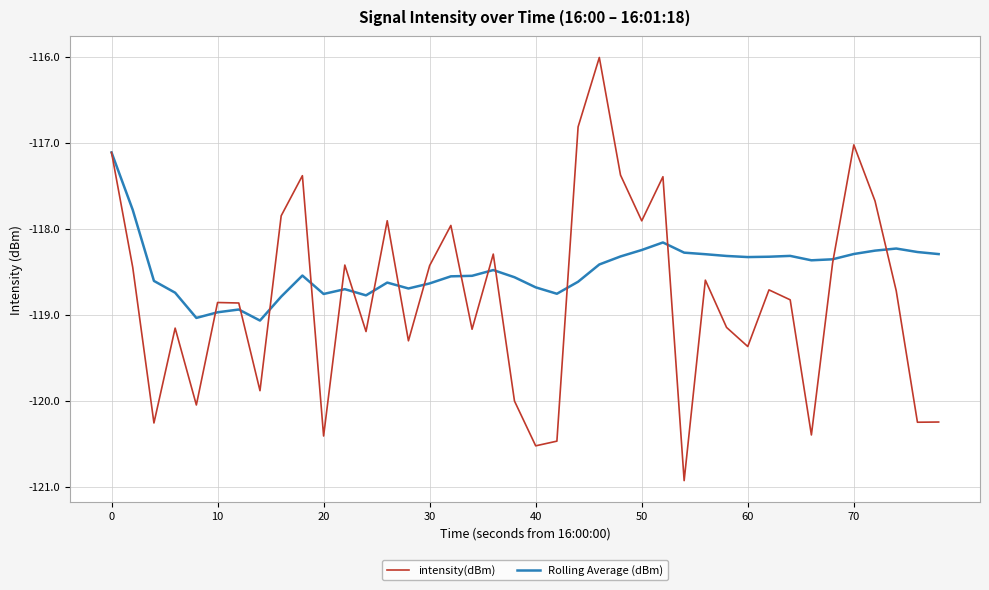

What is the difference between the second highest and second lowest values in the intensity(dBm) series?

3.7